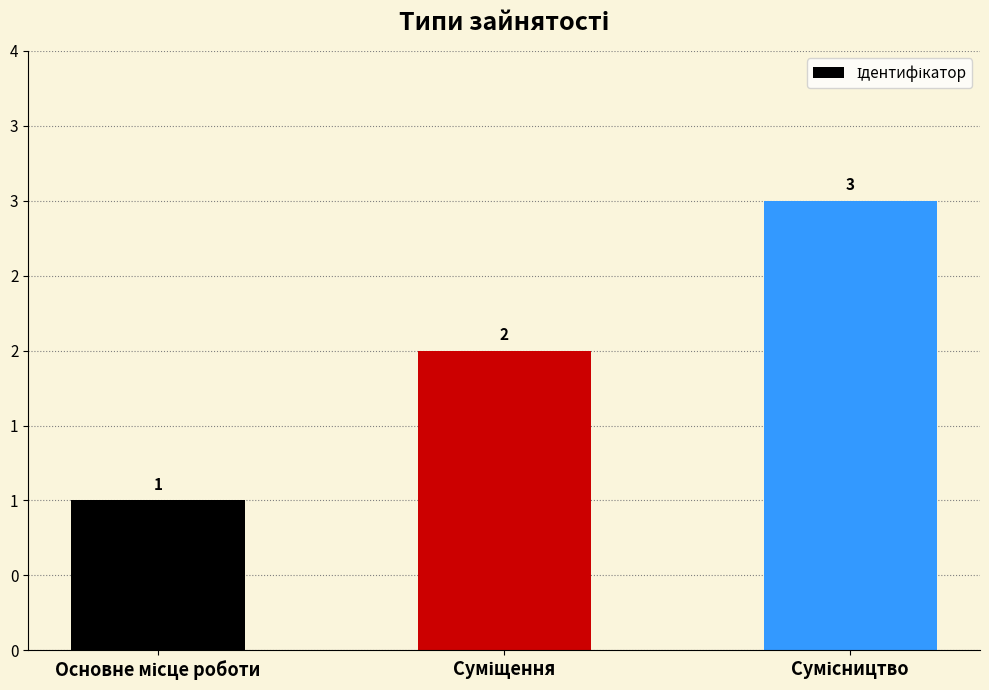

What is the minimum value shown in the chart?

1